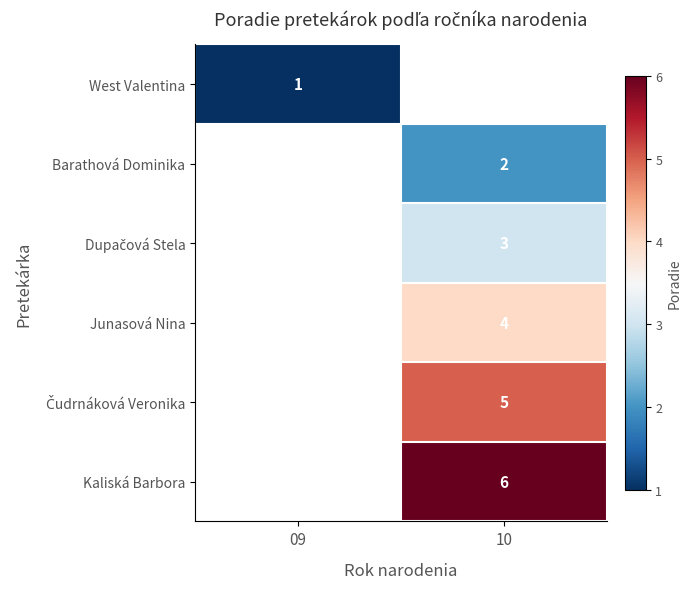

What is the smallest value displayed?

1.0